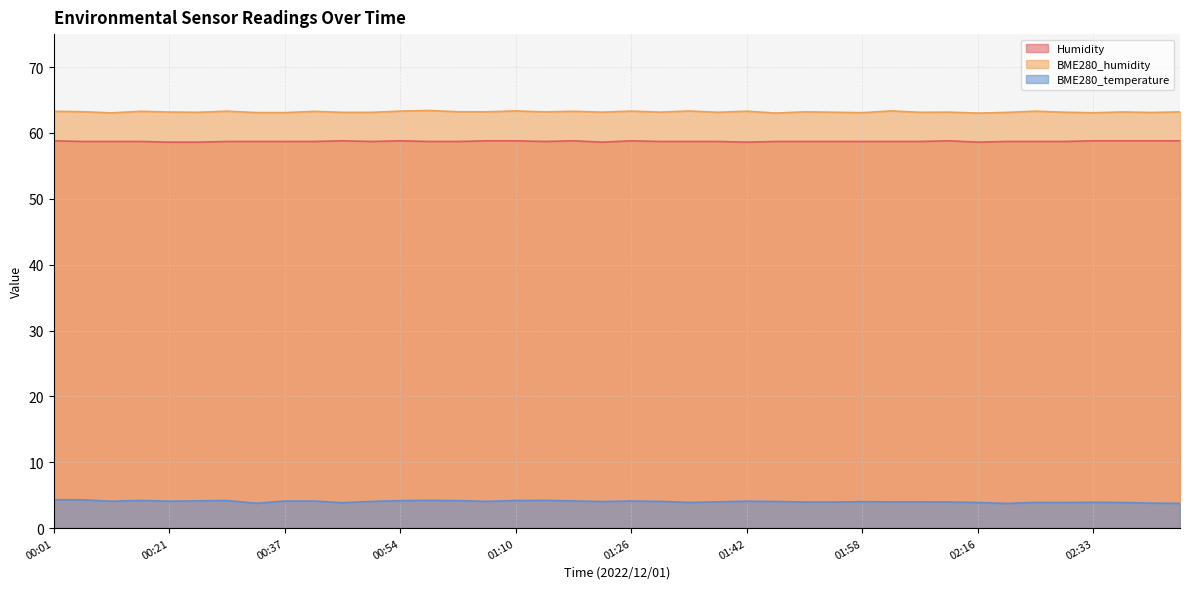

Which has a higher value, 01:50 or 01:38?

01:50